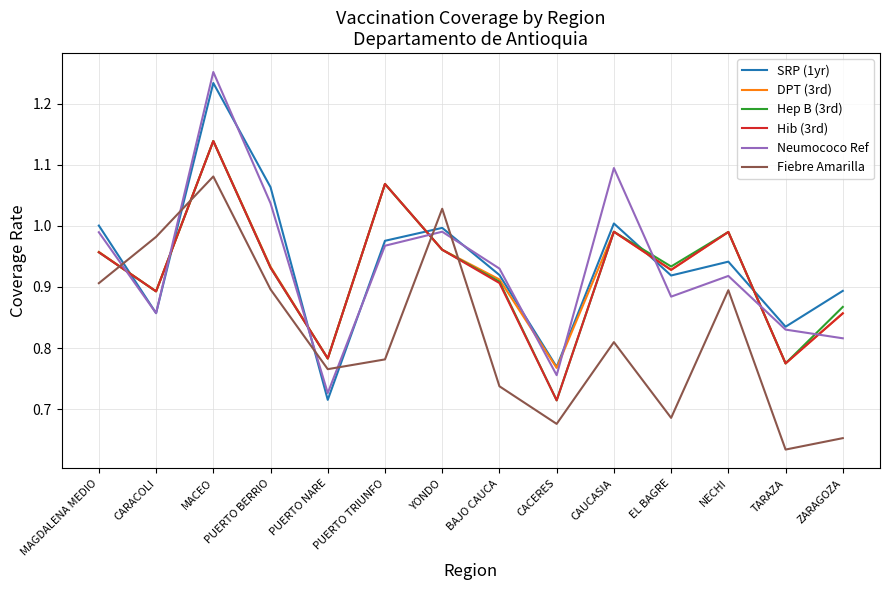

Count the number of data series in this chart.

6